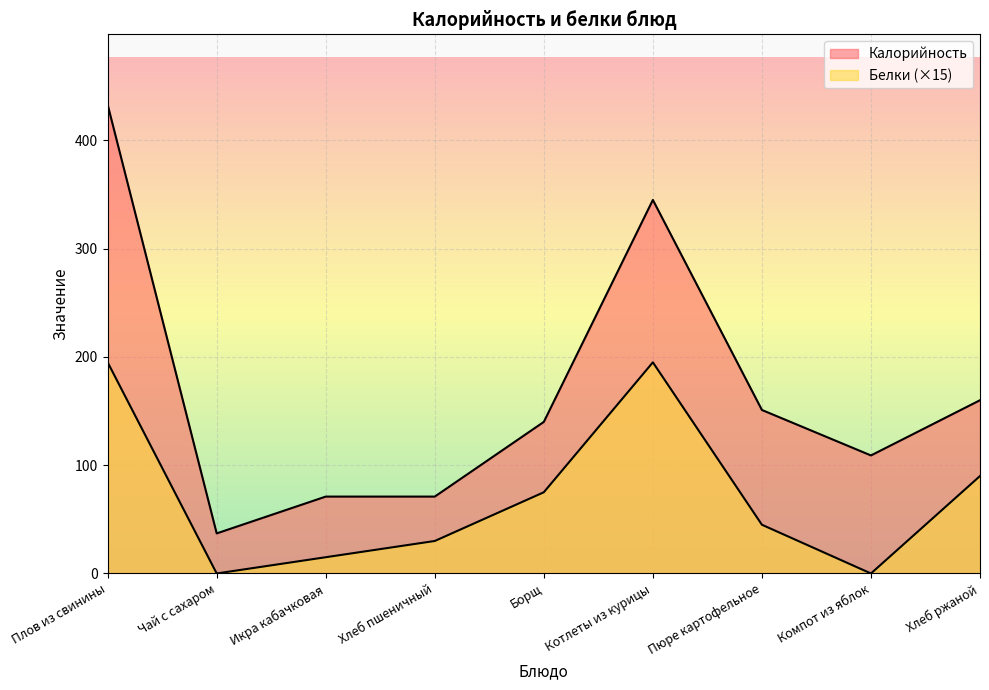

What are all the series names shown in the legend?

Калорийность, Белки